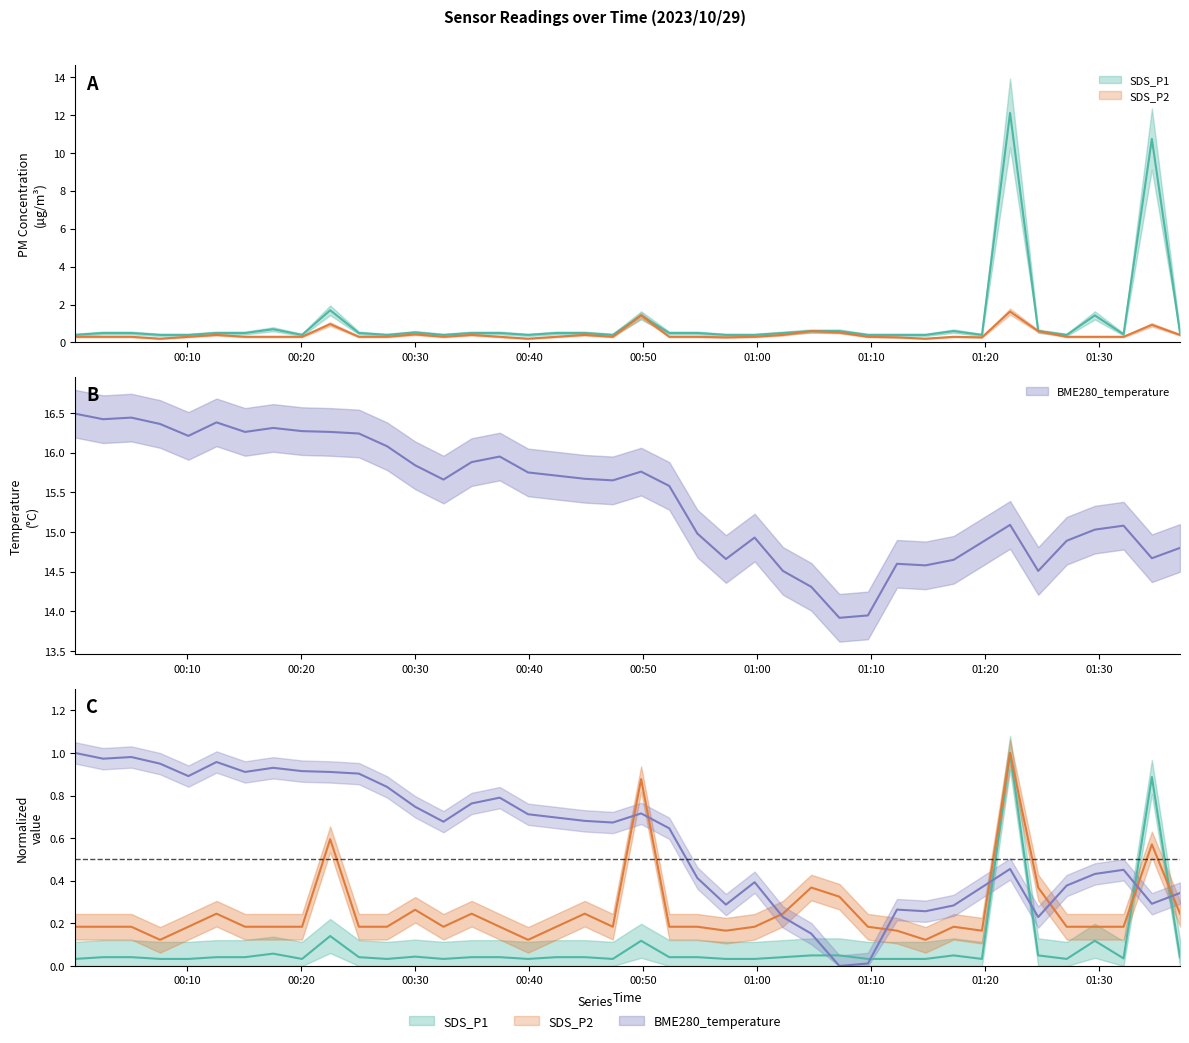

What is the average value of the SDS_P1 series?

1.1